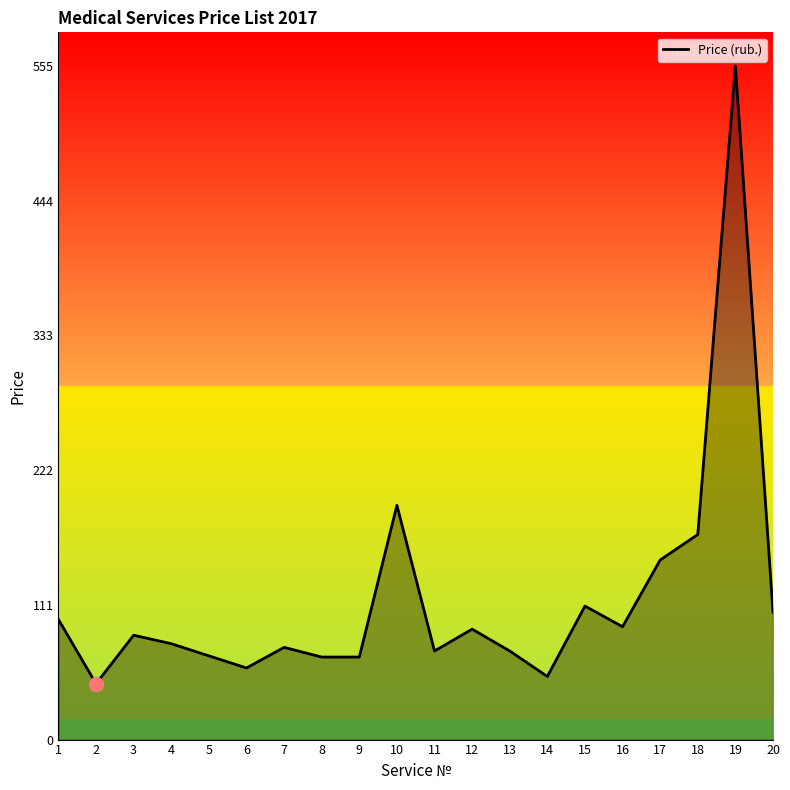

What is the maximum value shown in the chart?

555